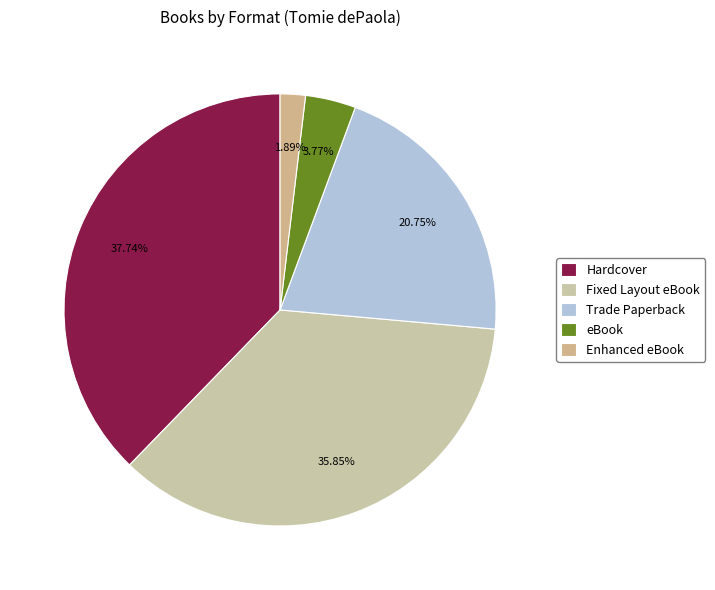

How many slices are in this pie chart?

5